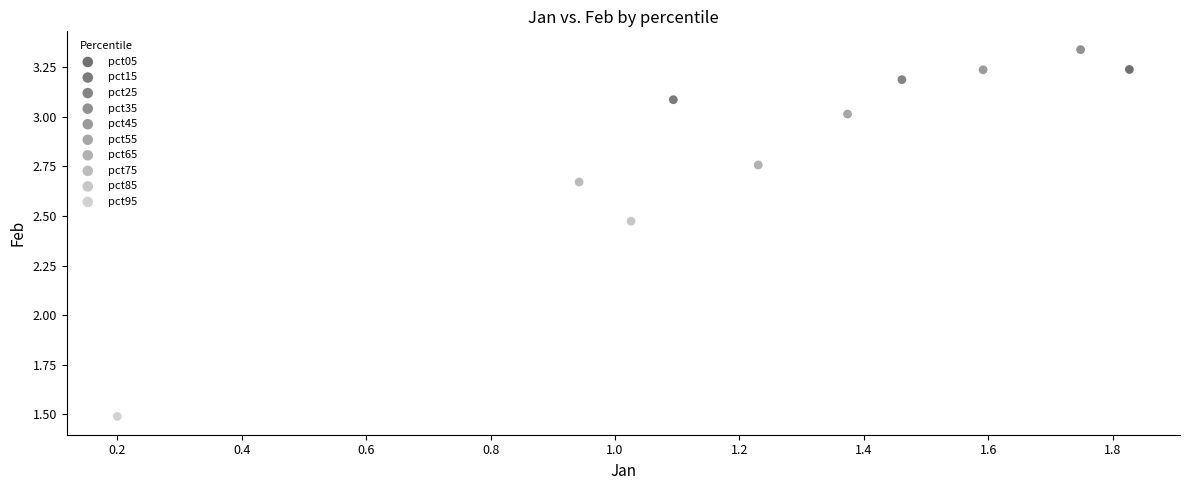

What are all the series names shown in the legend?

pct05, pct15, pct25, pct35, pct45, pct55, pct65, pct75, pct85, pct95